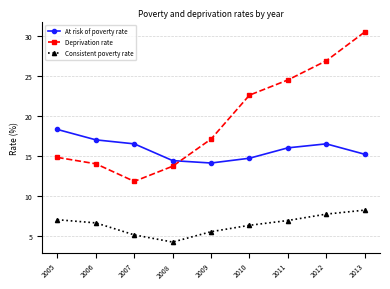

Where is the first local minimum for Deprivation rate?

2007